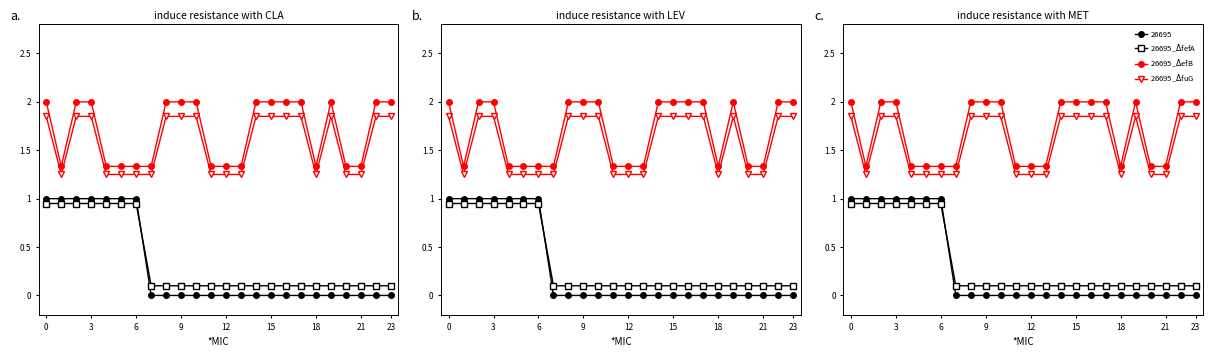

The 26695_$\Delta$fuG series shows 2.0 at 11. True or false?

False